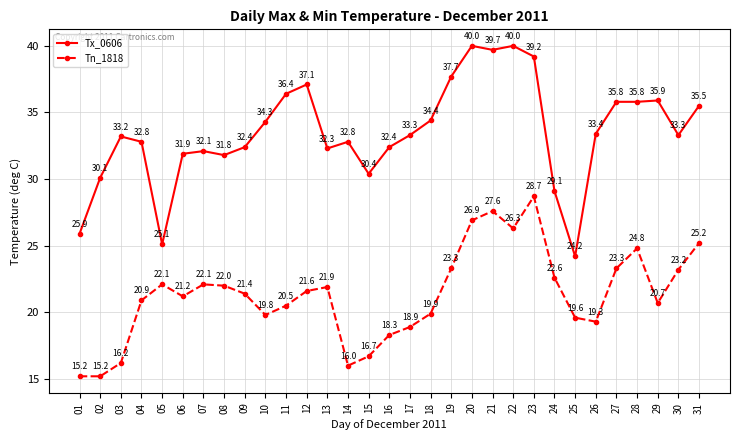

At which label does Tn_1818 reach its peak?

23